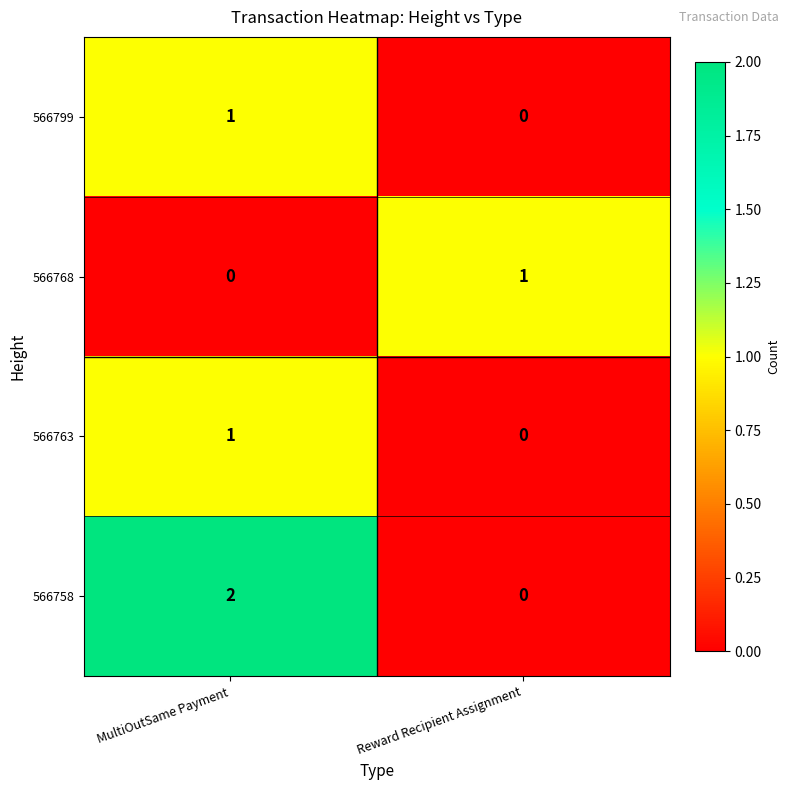

True or false: 566799 has a value of 1 at MultiOutSame Payment.

True